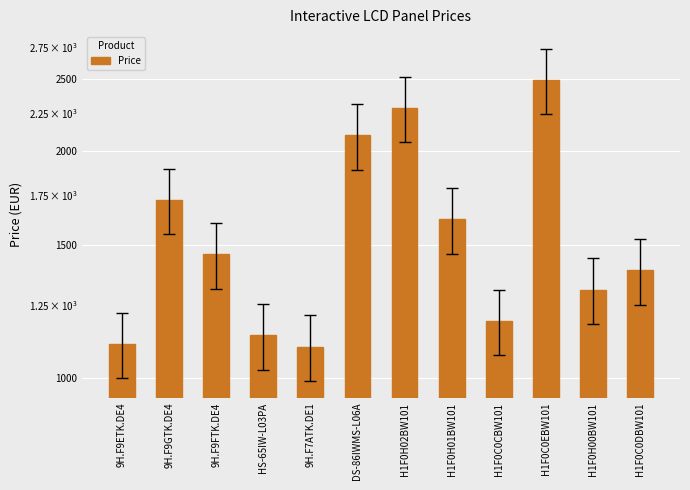

Which label corresponds to the largest value in the chart?

H1F0C0EBW101